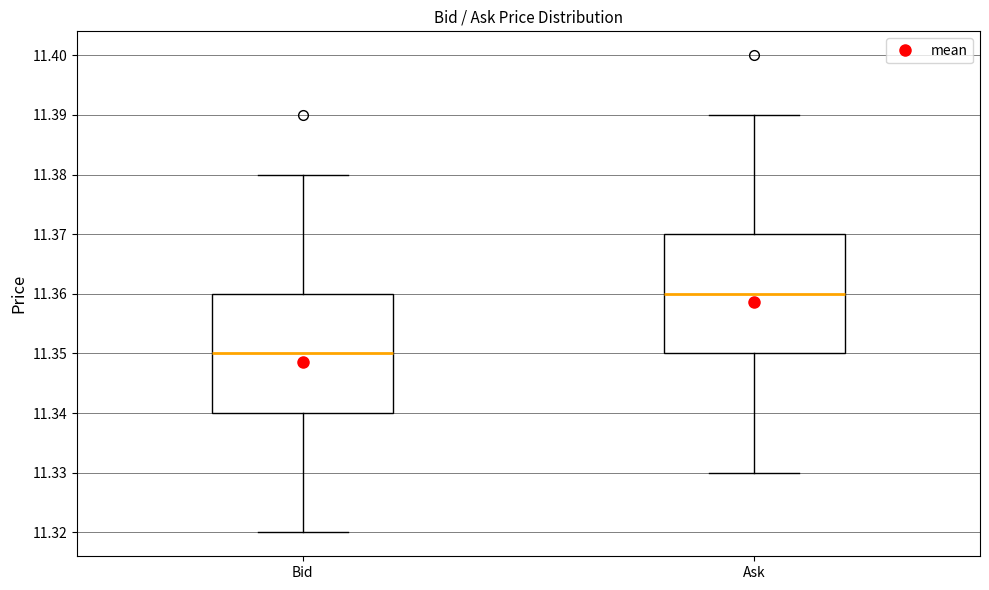

Which box has the highest median line?

Ask